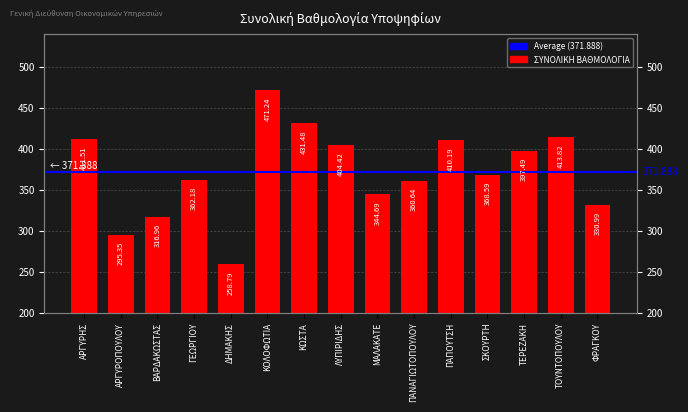

What is the greatest value displayed?

471.2